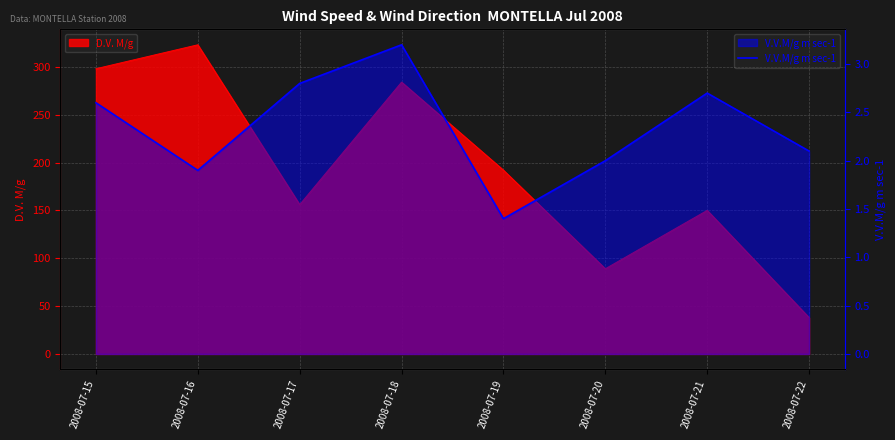

What is the minimum value for V.V.M/g m sec-1?

1.4